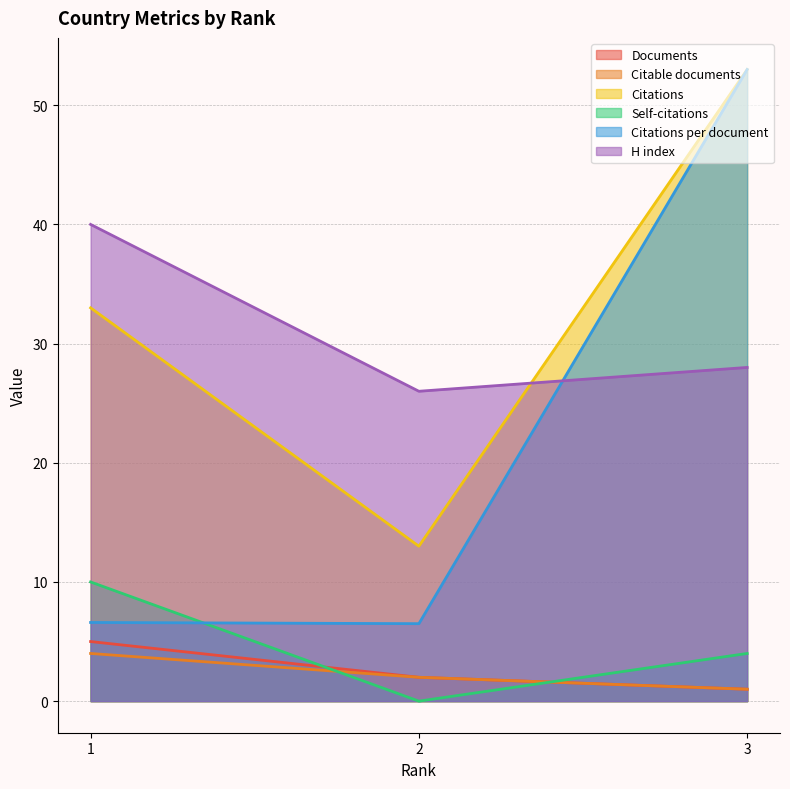

Does the chart display data point markers on the line(s)?

No